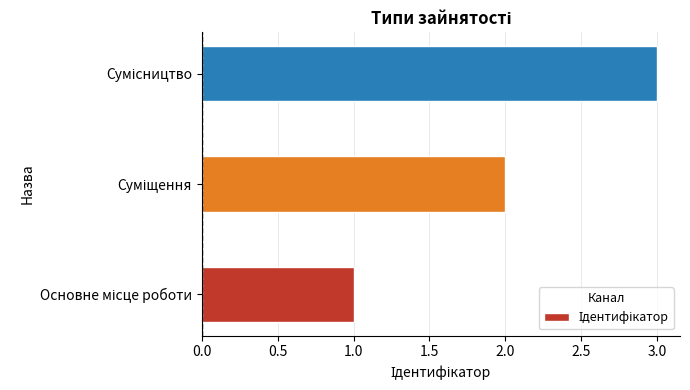

What is the greatest value displayed?

3